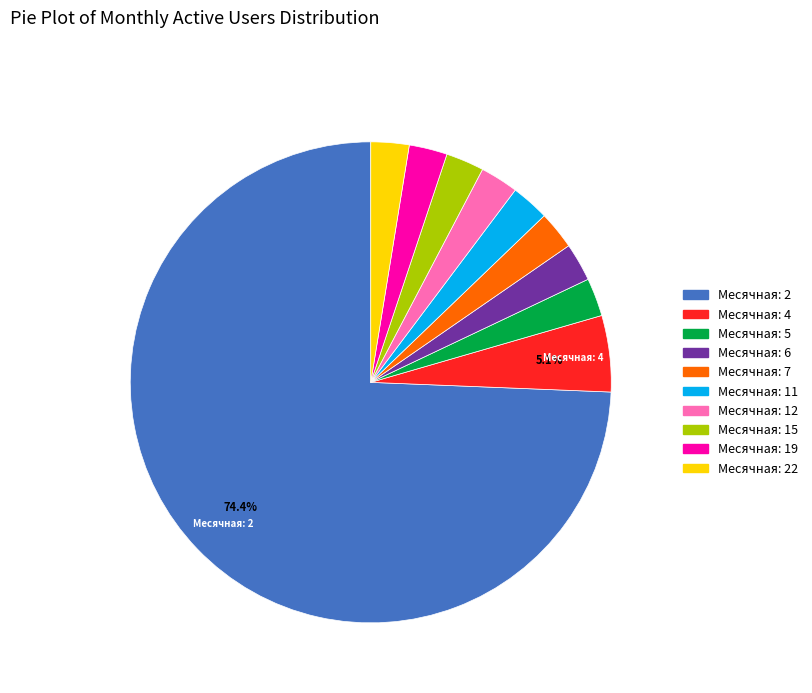

Does any single category account for the majority?

Yes